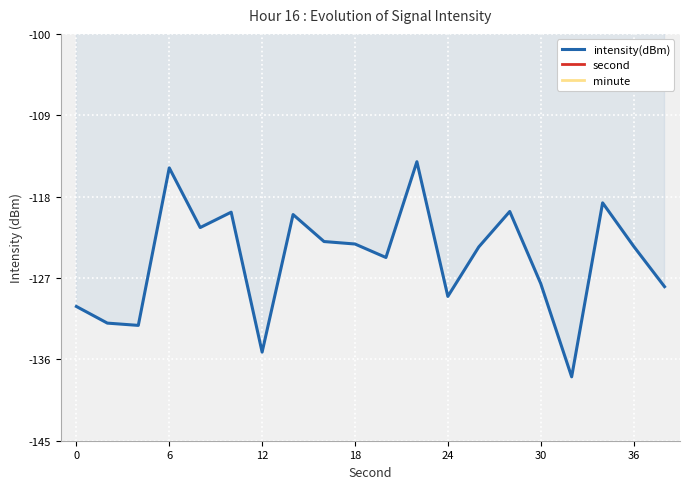

What is the maximum value for intensity(dBm)?

-114.1